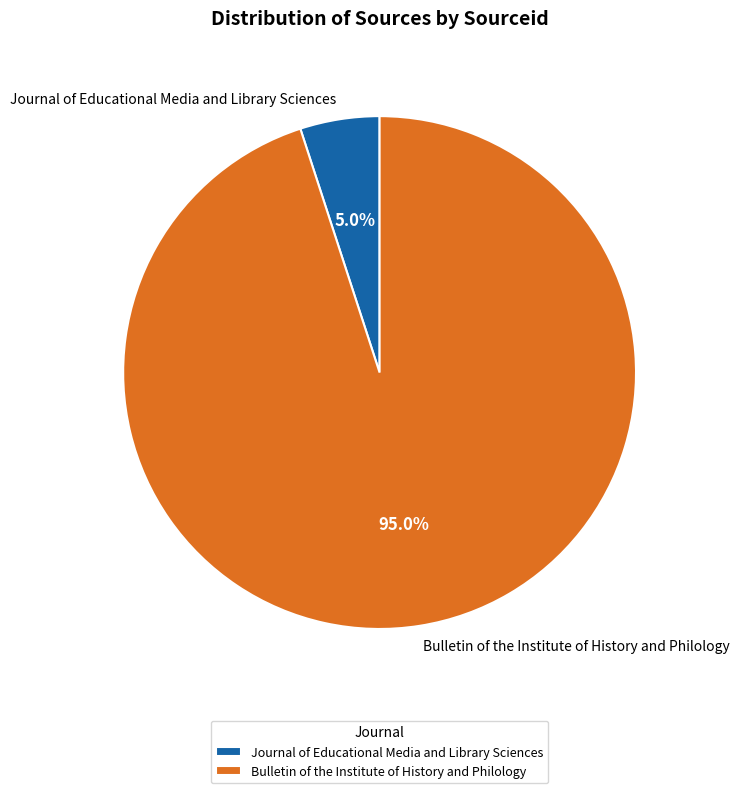

How many segments does this pie chart have?

2